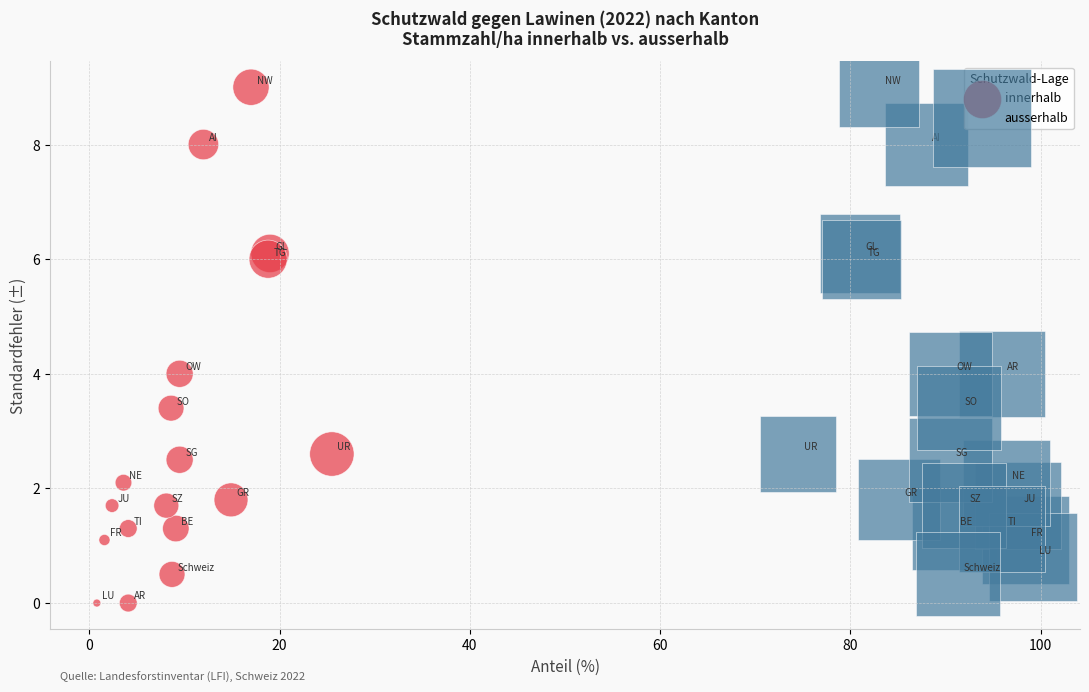

Which series has the largest Y range (max minus min)?

innerhalb